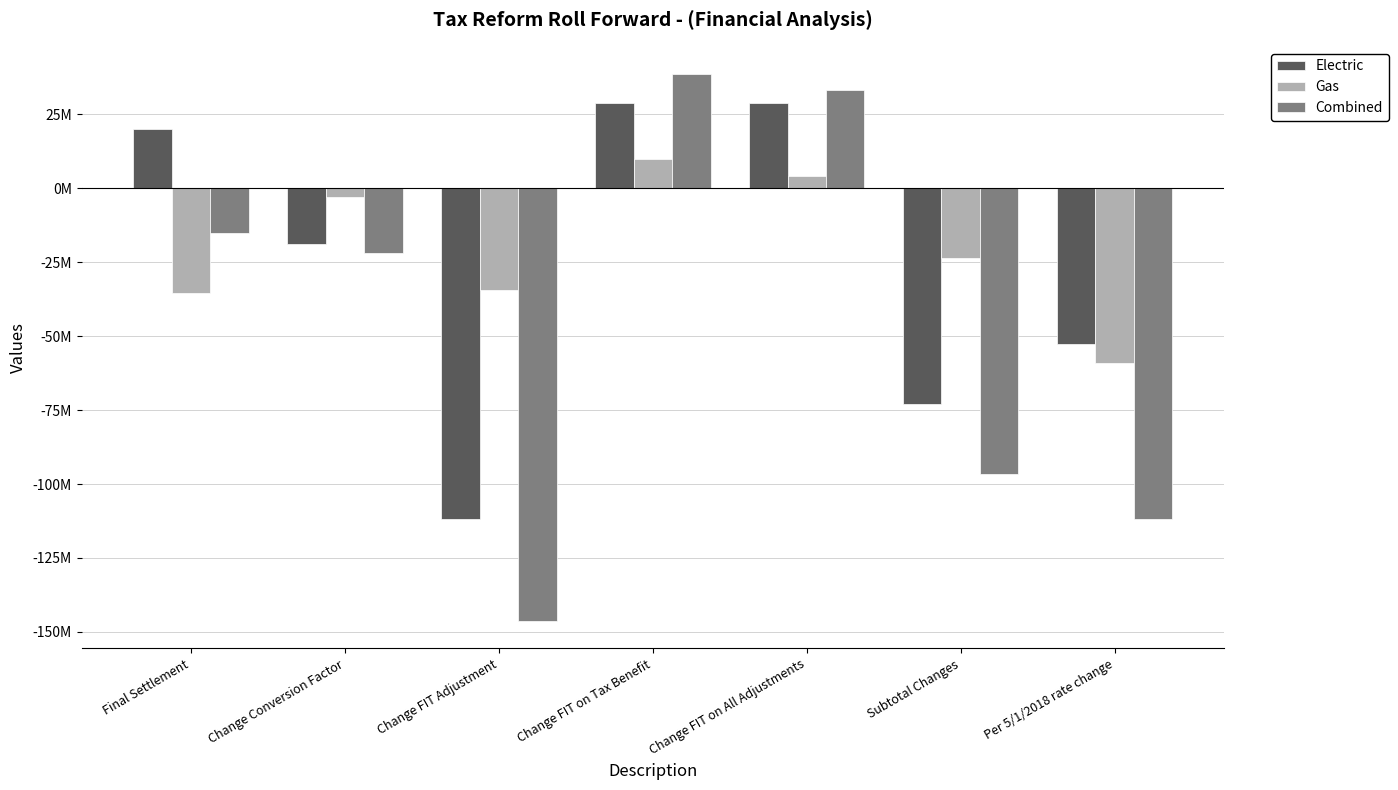

What is the label of the 5th bar from the left?

Change FIT on All Adjustments